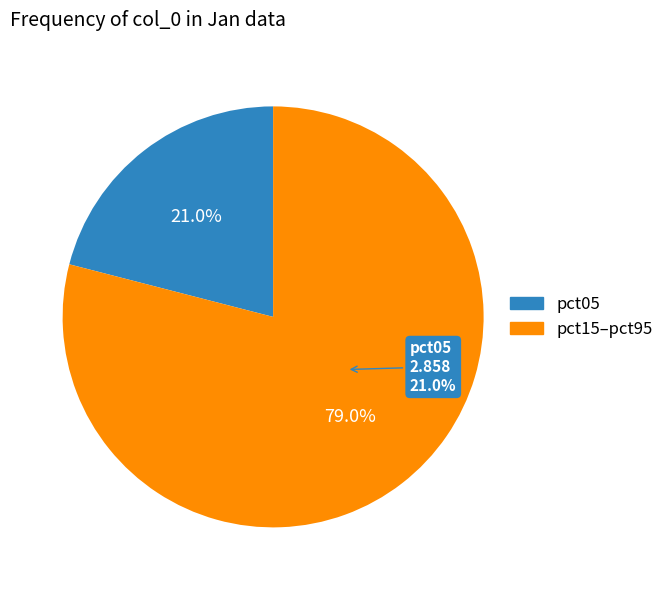

Is pct55 the majority of the pie?

No